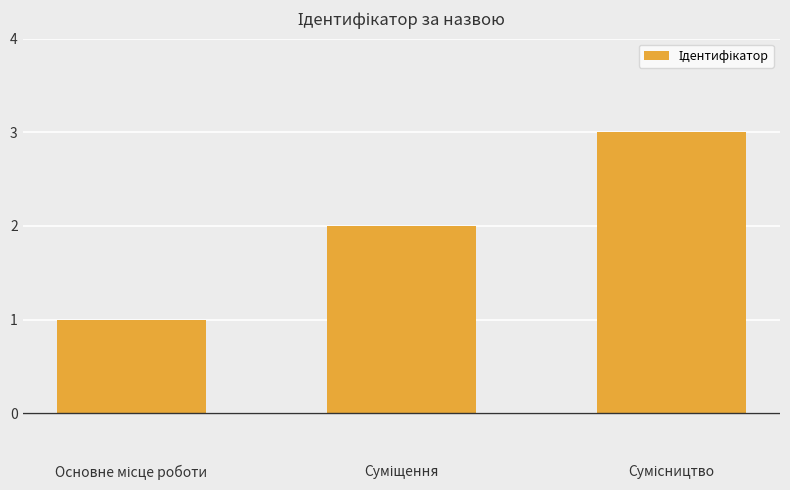

What is the greatest value displayed?

3